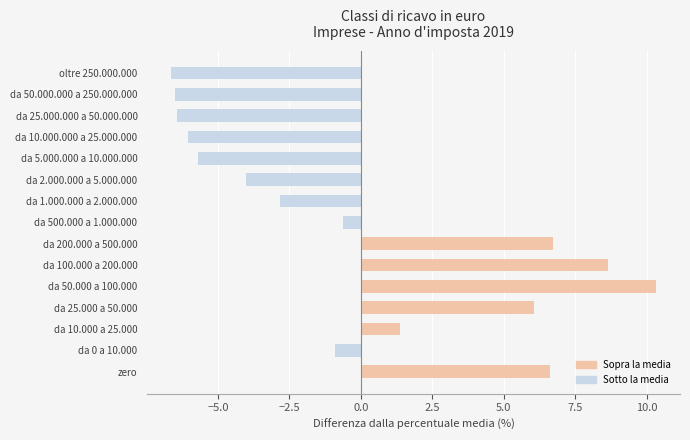

True or false: the data shows -2.7 at oltre 250.000.000.

False